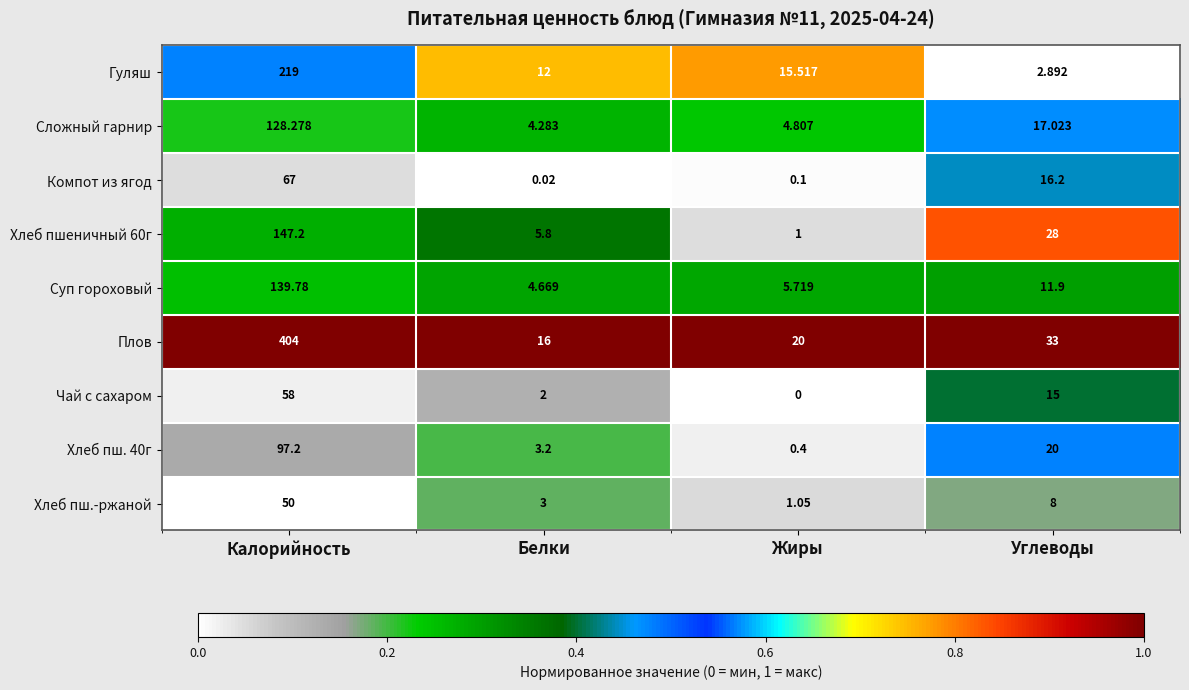

List the labels in order of Чай с сахаром value, smallest first.

Жиры, Белки, Углеводы, Калорийность